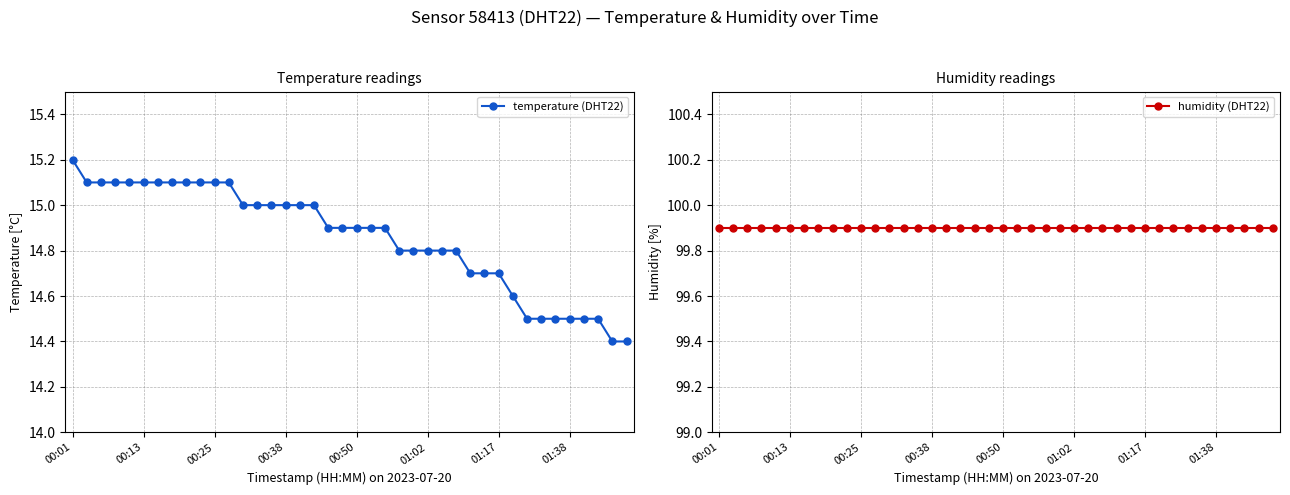

What is the value of the temperature (DHT22) point at the 35th from the left?

14.5